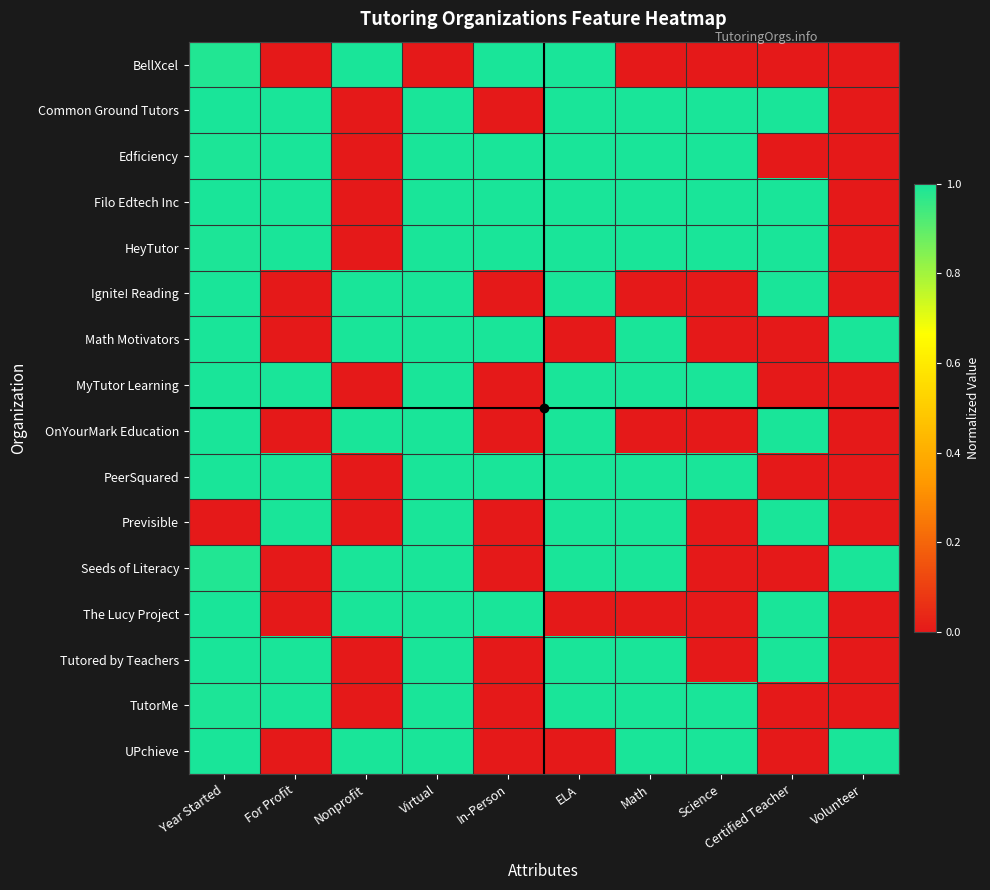

Which has a higher value, Volunteer or Science?

Volunteer